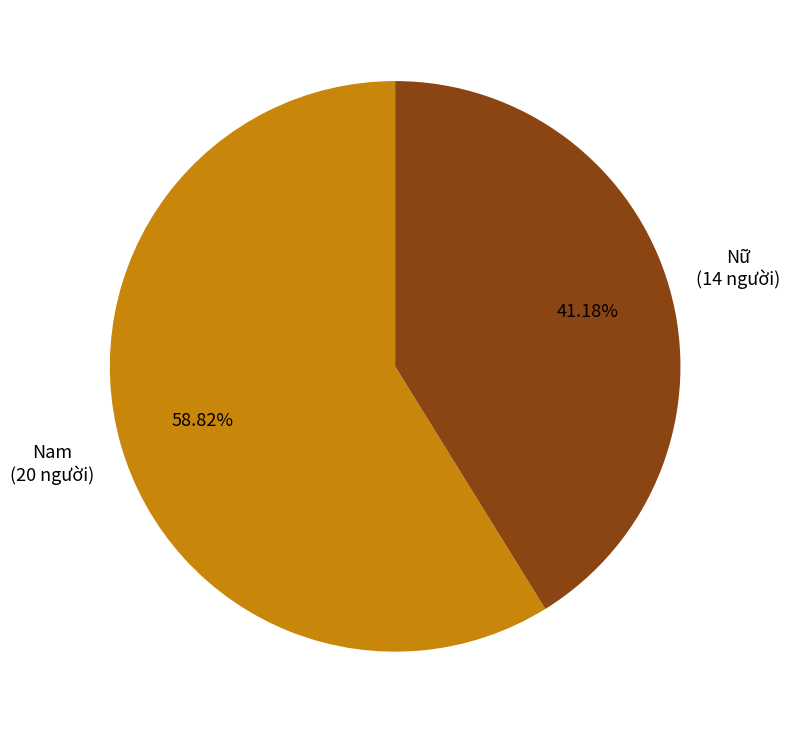

Does any single category account for the majority?

Yes